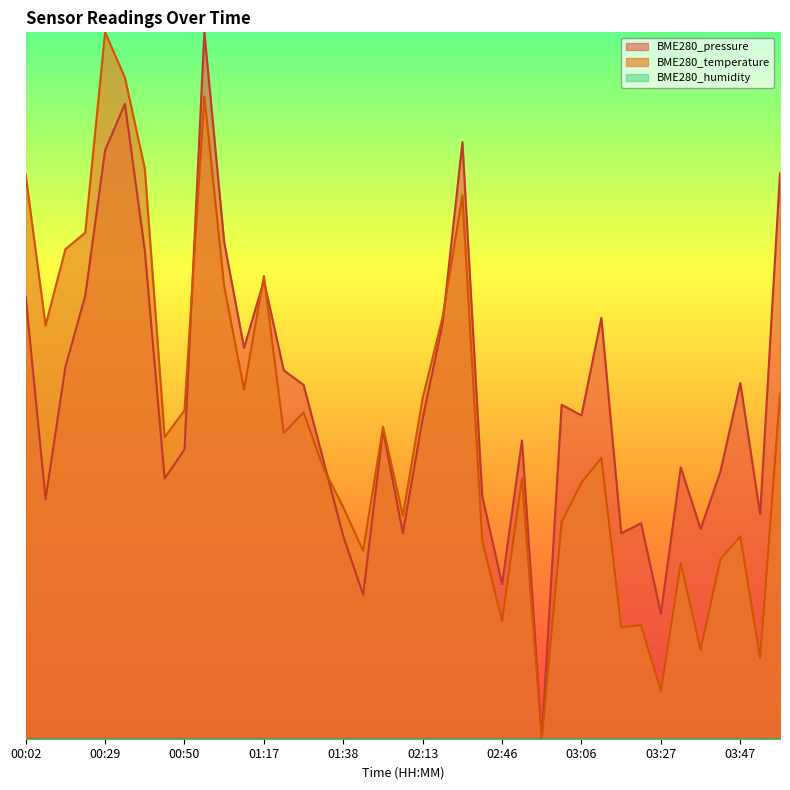

What is the value of the BME280_pressure point at the 17th from the left?

0.3